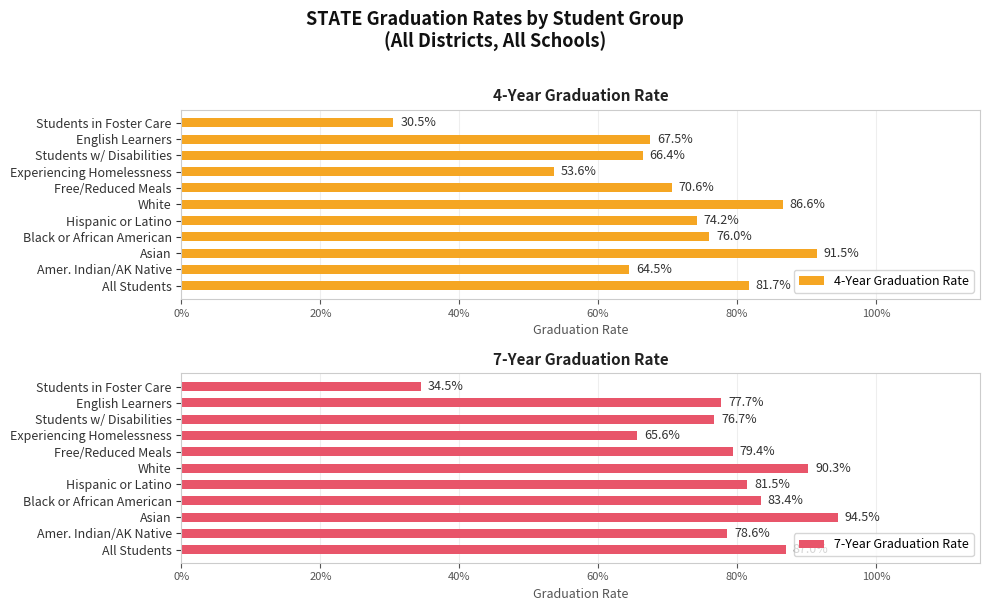

What is the value of the 4-Year Graduation Rate bar at the 8th from the left?

0.5